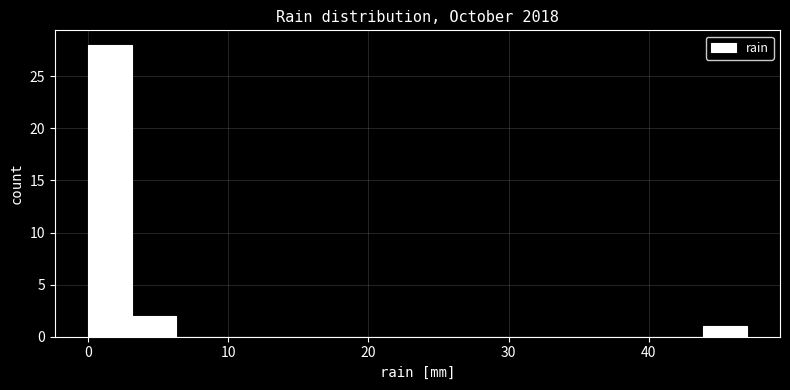

Read against the x-axis, roughly where is the centre of the tallest bar?

2